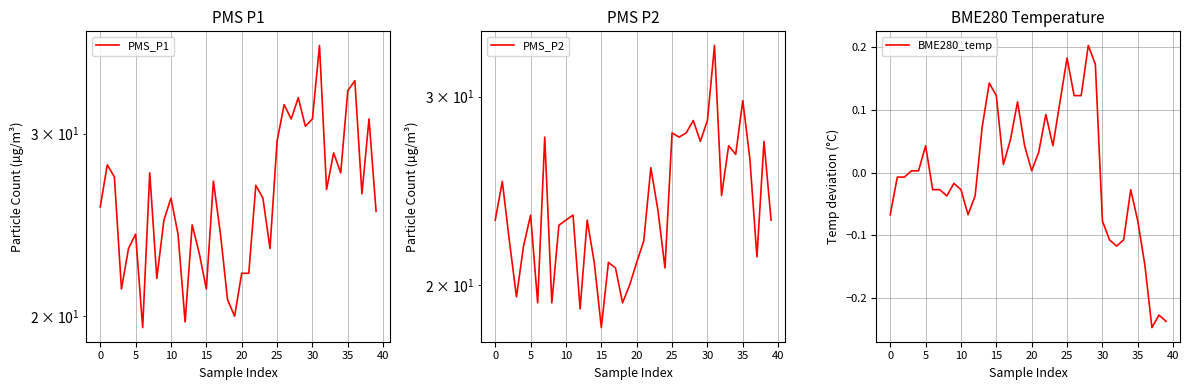

What is the spread (max minus min) of values at 15?

23.2